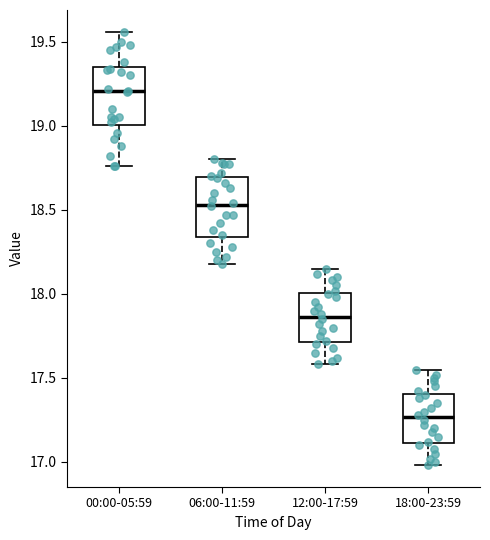

Where is the upper edge of the box for 06:00-11:59 on the y-axis? The values are not printed on the chart, so give them approximately, as read against the axis.

18.70